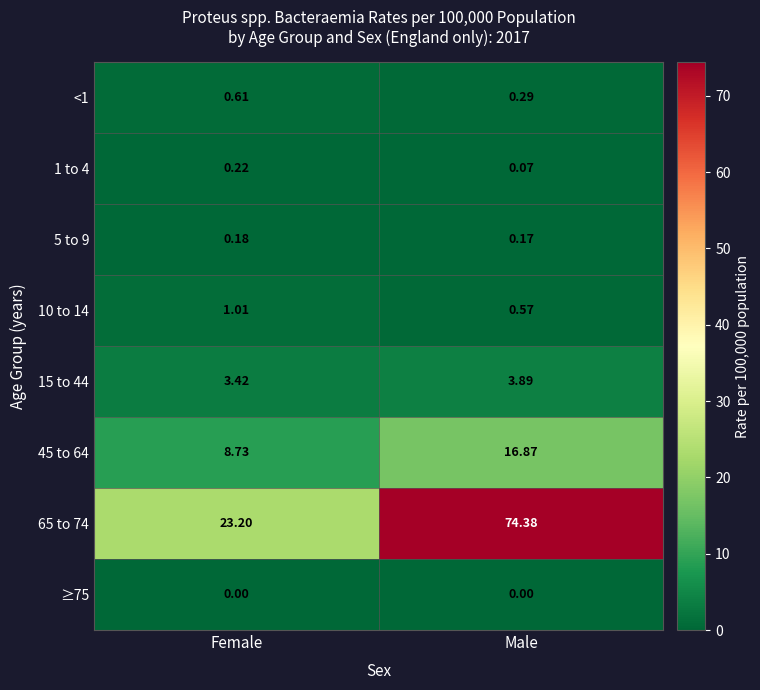

At which label does 5 to 9 reach its peak?

Female